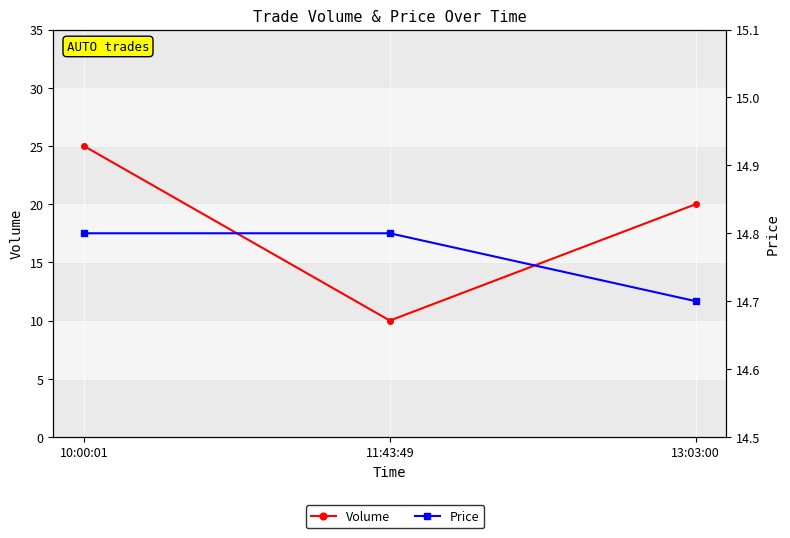

Reading left to right, extract all data points from this chart.

Volume: 25.0	10.0	20.0
Price: 14.8	14.8	14.7